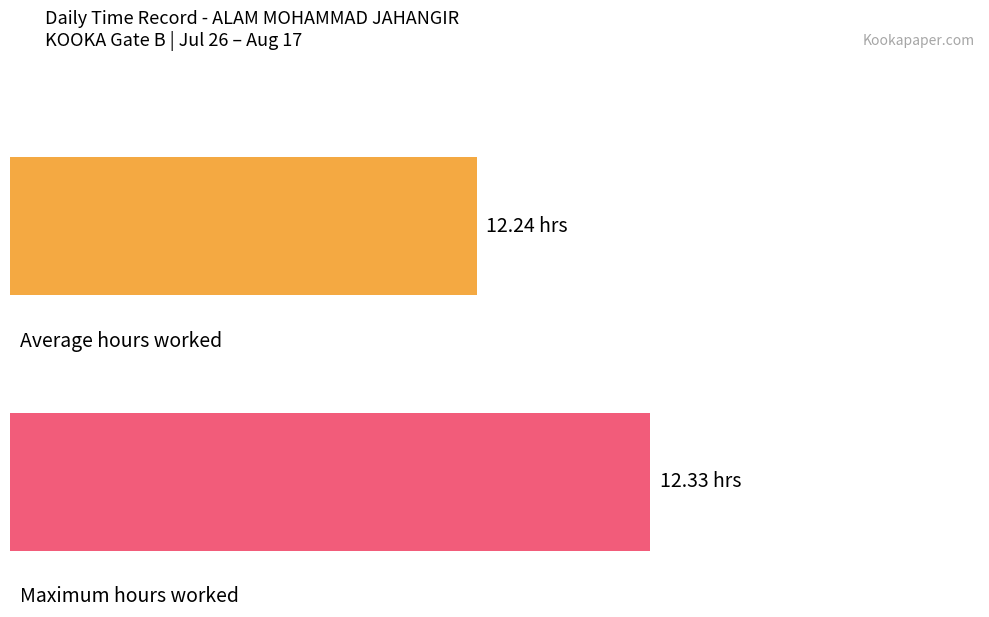

True or false: the data shows 3.7 at 31.

False